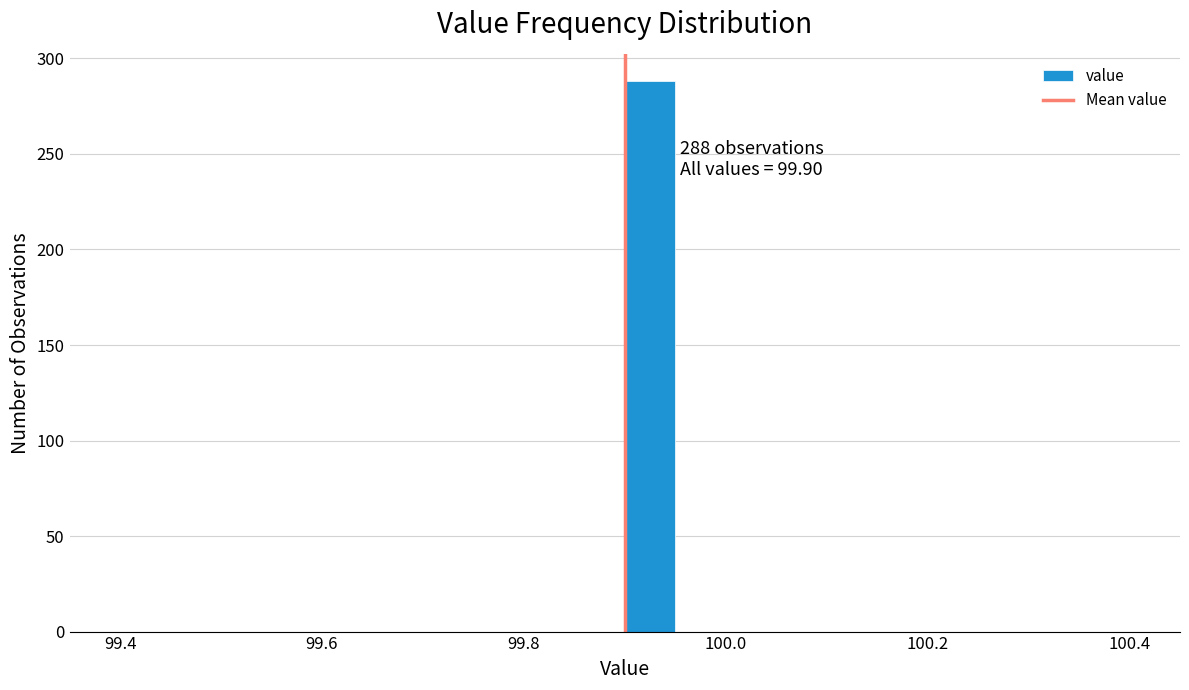

Read against the x-axis, roughly where is the centre of the tallest bar?

99.92